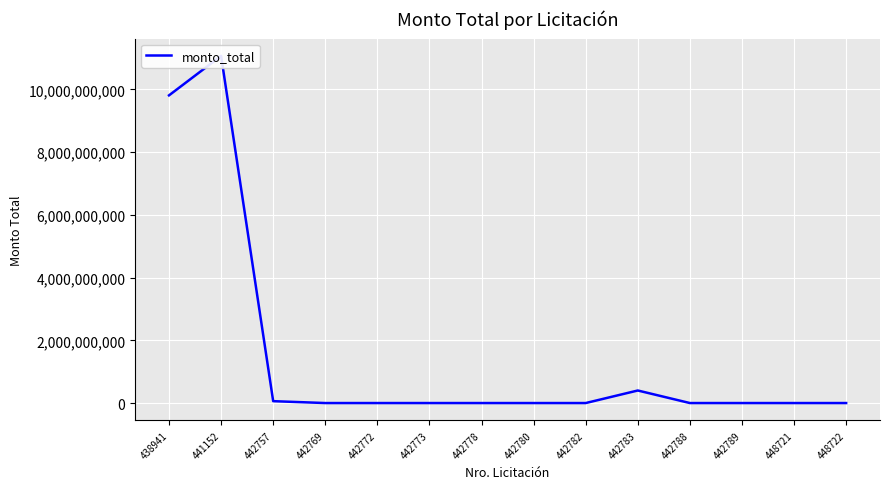

Reading left to right, transcribe all the data shown in this chart.

9807397916	11065009284	60000000	0	50000	0	0	0	0	400000000	0	0	0	0